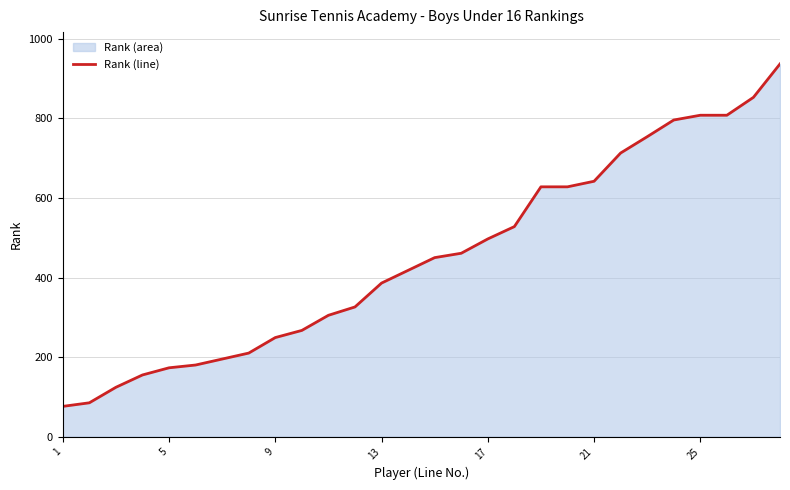

Is it true that the value at 5 is 173?

True